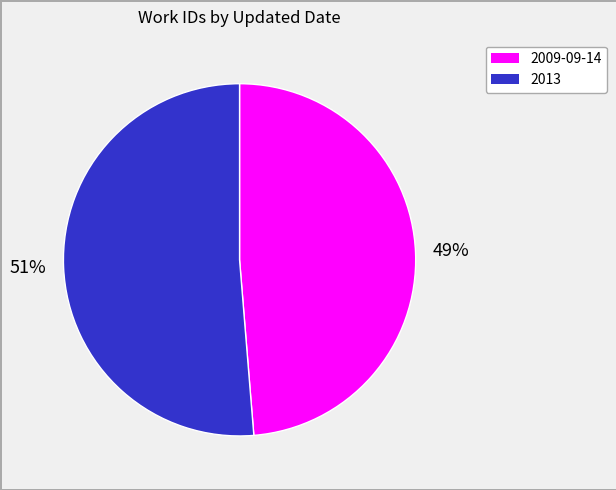

Is there any slice that represents more than half of the pie?

Yes